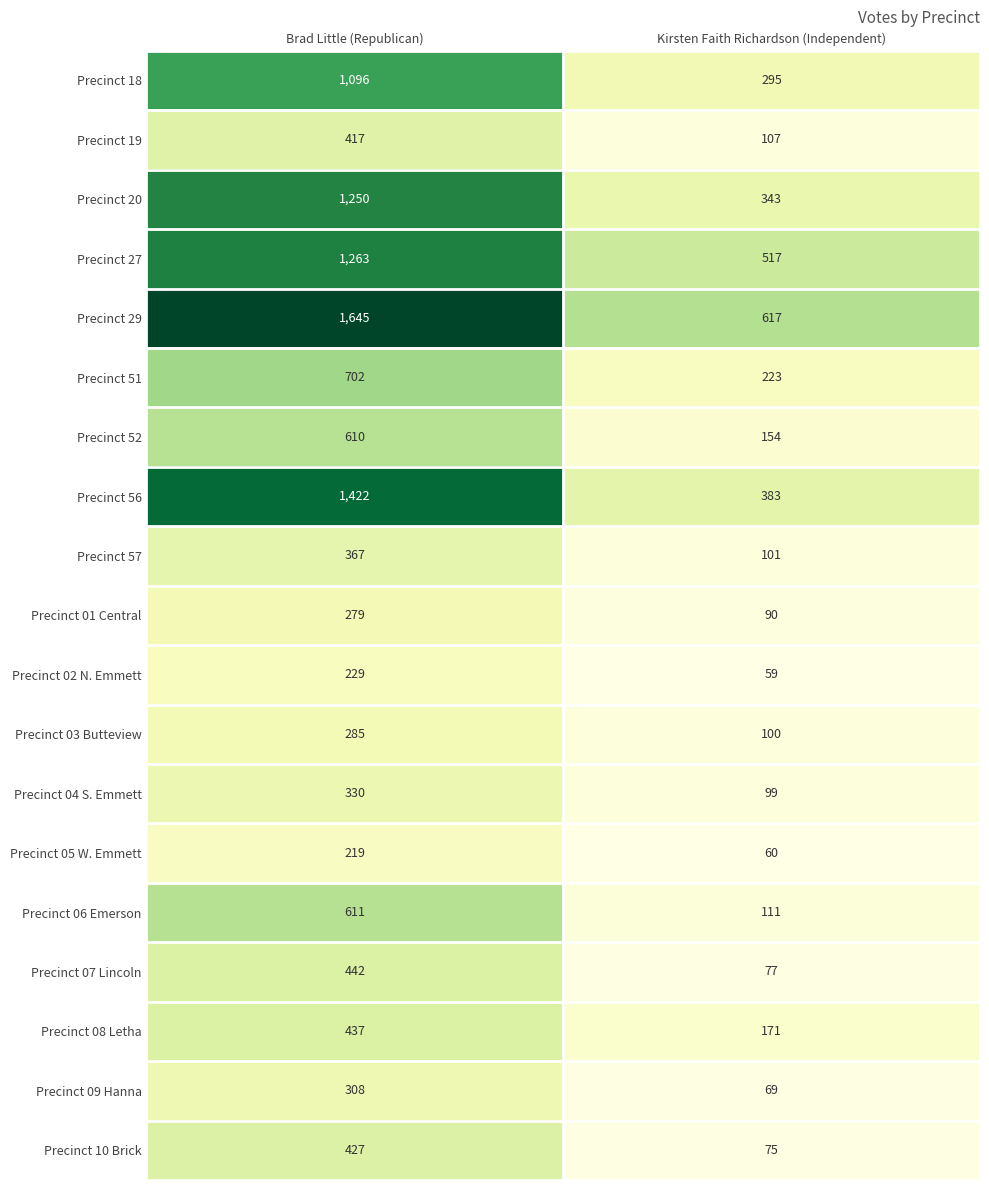

How many categories are shown in the chart?

2